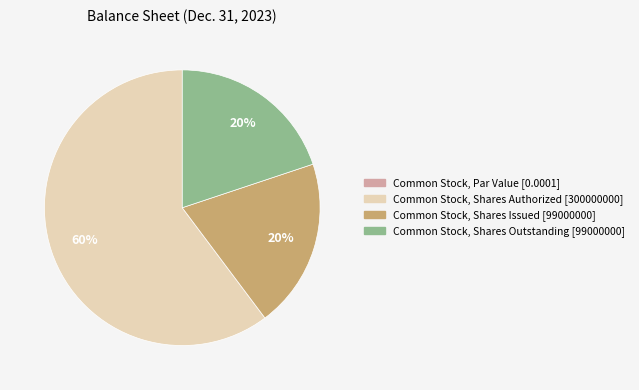

To the nearest percent, what is the average slice percentage?

25%